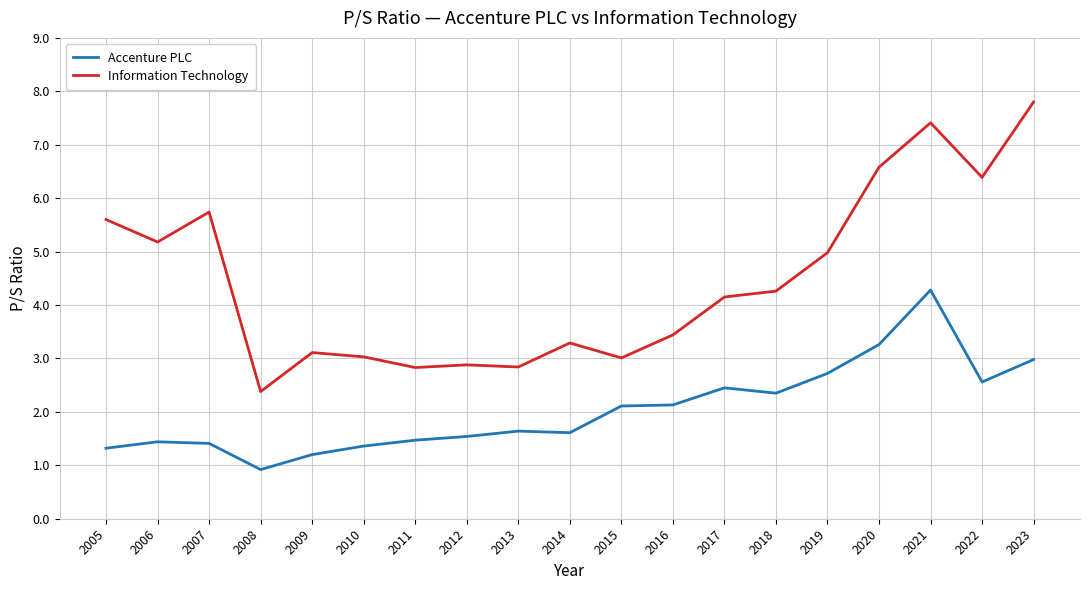

What is the total value across all series at 2012?

4.4